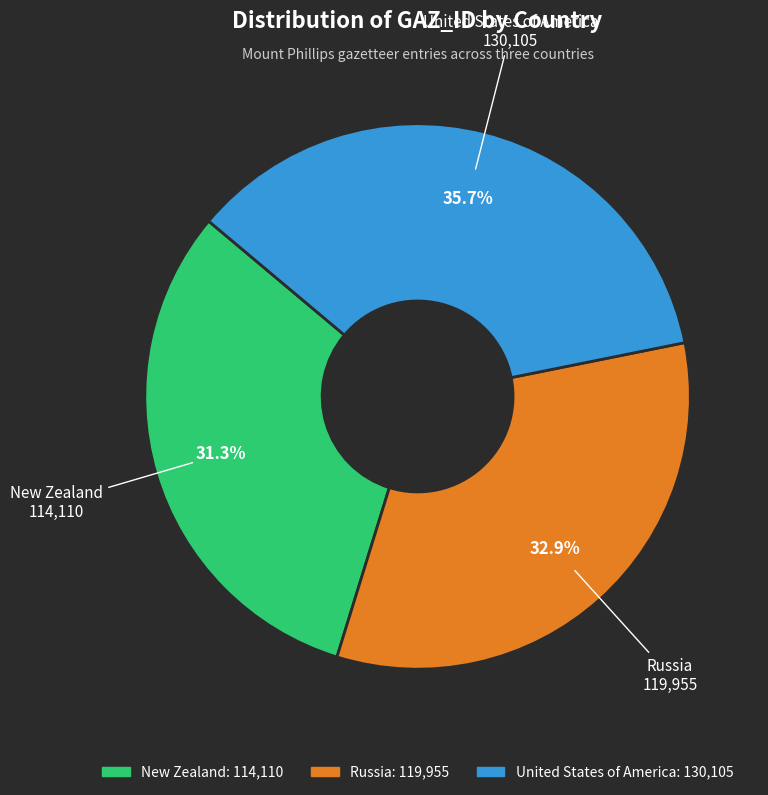

Do United States of America and Russia together represent more than half of the pie?

Yes